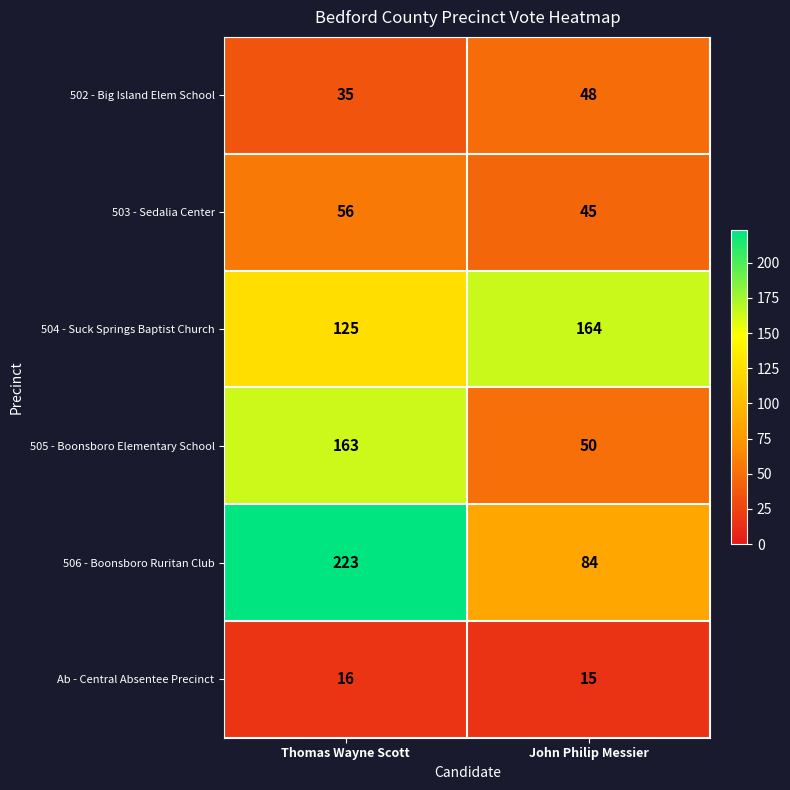

Which series has the widest spread of values?

506 - Boonsboro Ruritan Club